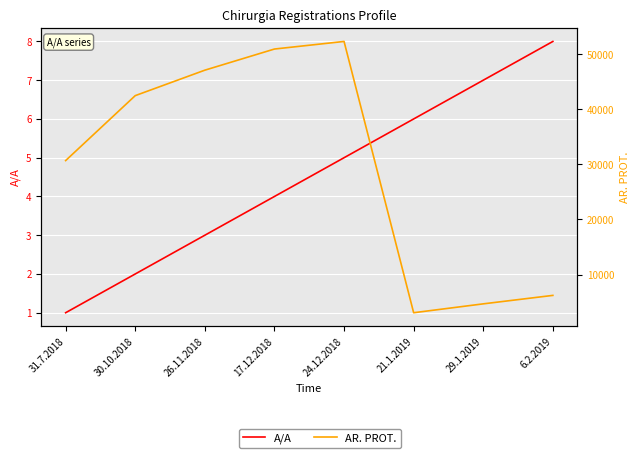

Rank the series at 17.12.2018 from lowest to highest value.

A/A, AR. PROT.